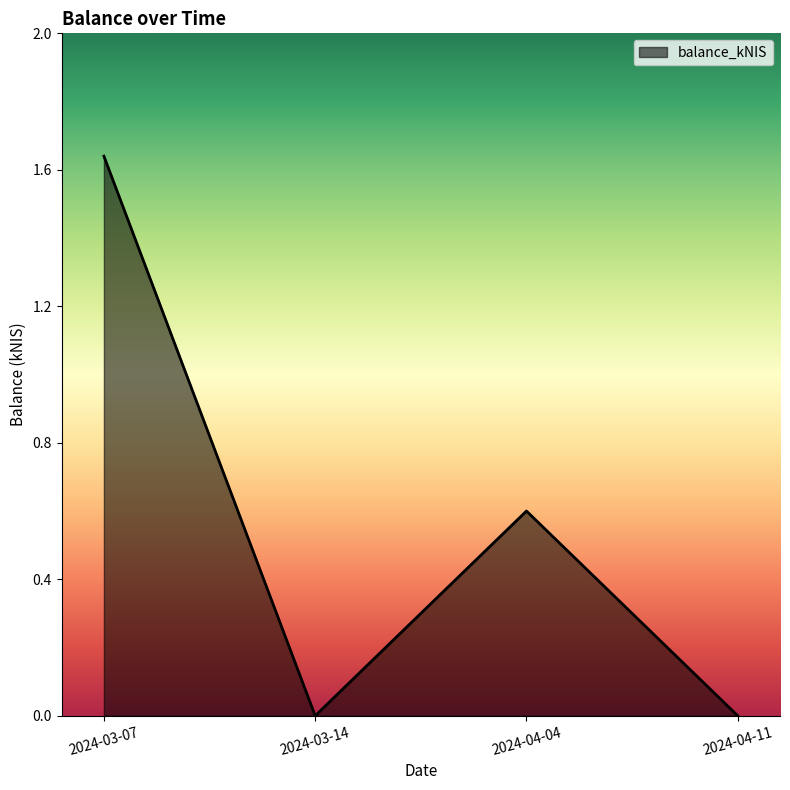

At which category does the chart reach its peak across all series?

2024-03-07